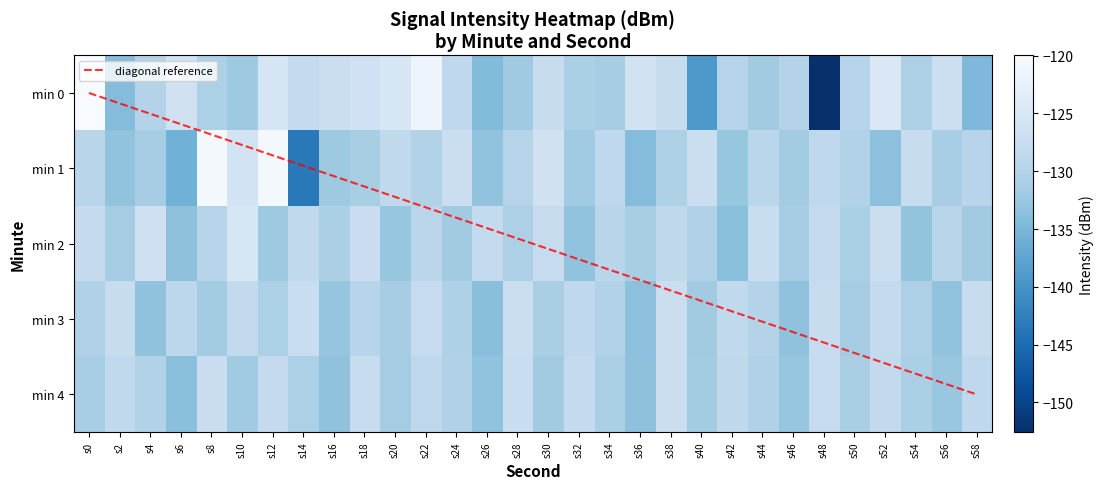

Reading right to left, what are all the values shown in this chart?

0: -134.6	-127.0	-130.6	-124.7	-129.6	-152.6	-130.0	-131.8	-129.9	-139.2	-127.9	-126.3	-131.4	-130.9	-127.8	-131.9	-134.3	-128.7	-121.6	-125.2	-126.6	-127.2	-128.2	-125.5	-132.2	-130.8	-126.4	-130.0	-134.2	-120.0
1: -129.6	-131.2	-127.7	-133.5	-130.1	-128.9	-131.6	-129.3	-132.8	-127.1	-130.5	-134.2	-128.7	-131.9	-126.4	-129.8	-133.1	-127.3	-130.2	-128.5	-131.2	-132.1	-143.3	-120.5	-126.0	-120.6	-135.8	-131.4	-133.2	-129.5
2: -131.7	-129.4	-133.0	-127.2	-130.8	-128.2	-131.4	-127.6	-133.6	-130.3	-128.8	-131.1	-129.5	-133.2	-127.9	-130.6	-128.3	-131.8	-129.2	-132.7	-127.4	-130.9	-128.6	-132.1	-125.3	-129.7	-133.4	-126.8	-131.5	-128.2
3: -127.7	-133.1	-130.6	-128.3	-131.5	-127.9	-133.3	-130.0	-128.5	-131.8	-127.1	-133.5	-130.2	-128.7	-131.0	-127.3	-133.8	-130.5	-128.1	-131.3	-129.6	-132.9	-127.5	-130.7	-128.4	-131.6	-129.1	-133.3	-127.8	-130.4
4: -128.7	-132.5	-130.8	-128.4	-131.0	-128.1	-132.7	-130.3	-128.8	-131.6	-127.2	-133.4	-130.9	-128.3	-131.8	-127.6	-133.1	-130.4	-128.9	-131.5	-127.8	-133.3	-130.7	-128.2	-131.9	-127.4	-133.6	-130.1	-128.6	-131.2